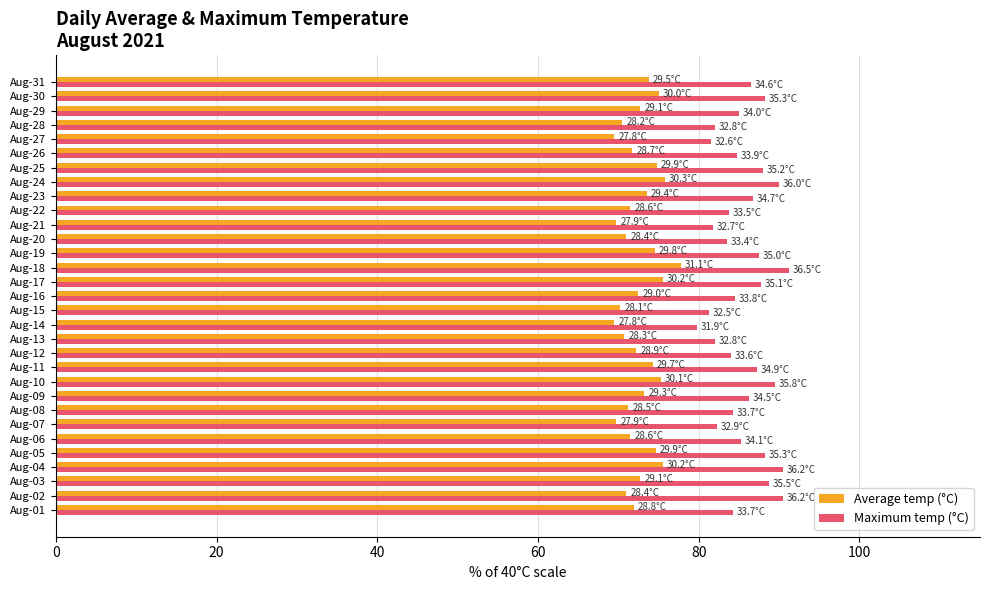

How many distinct data groups are displayed?

2